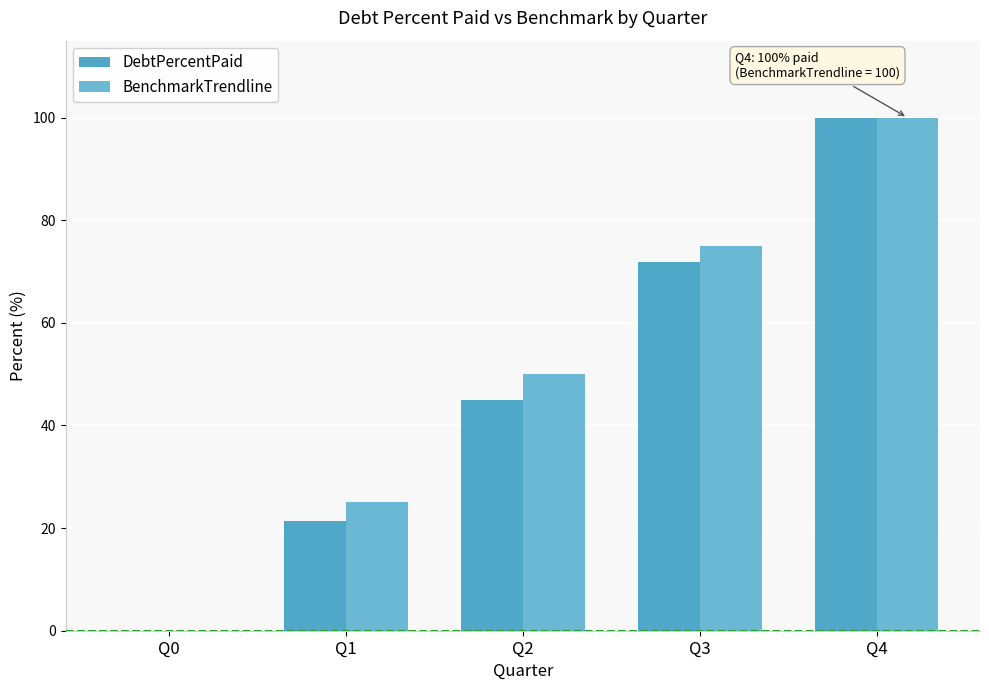

How many values in BenchmarkTrendline are above zero?

4